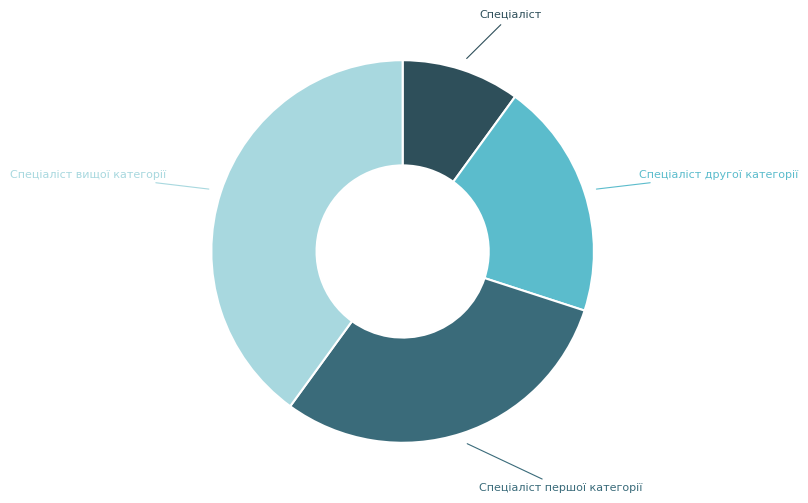

Is it true that Спеціаліст is 10% of the pie?

True